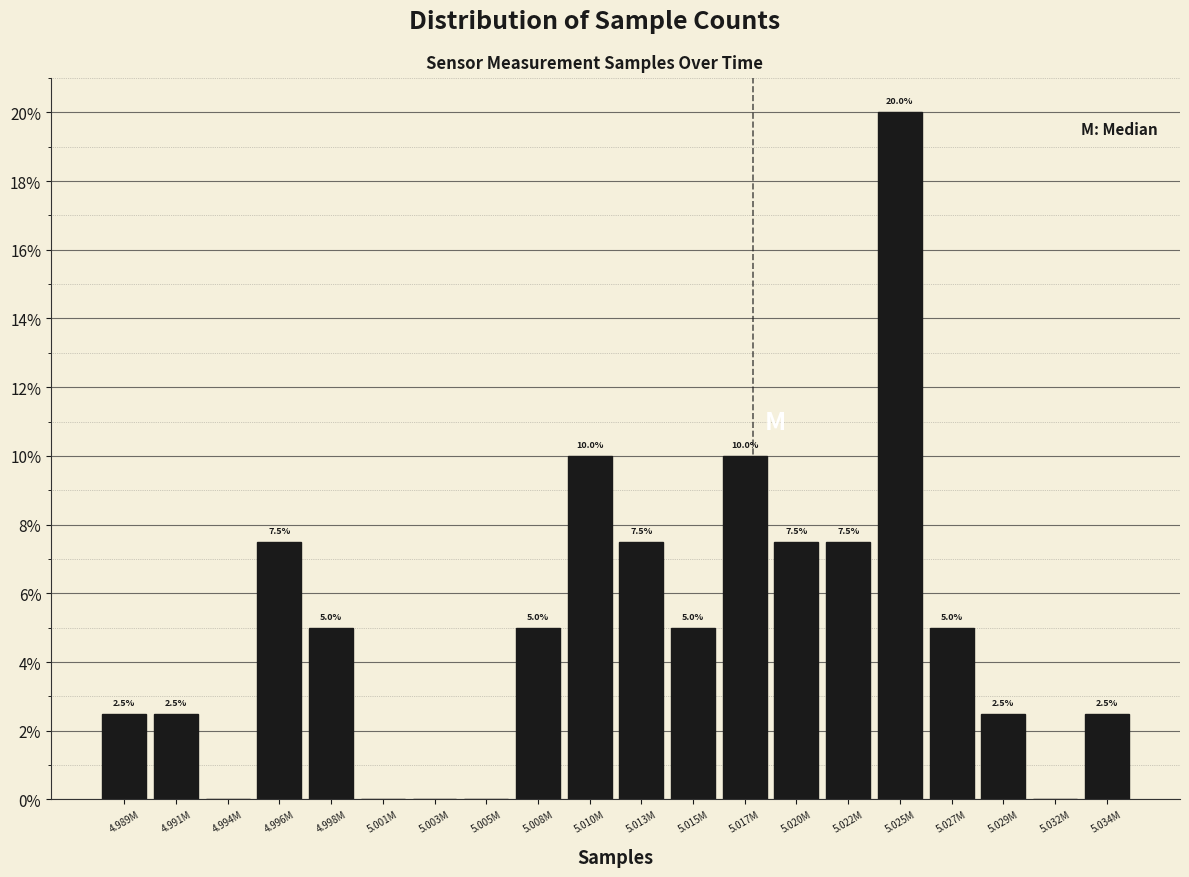

Reading left to right, what are all the values shown in this chart?

4.989M=2.5	4.991M=2.5	4.994M=0.0	4.996M=7.5	4.998M=5.0	5.001M=0.0	5.003M=0.0	5.005M=0.0	5.008M=5.0	5.010M=10.0	5.013M=7.5	5.015M=5.0	5.017M=10.0	5.020M=7.5	5.022M=7.5	5.025M=20.0	5.027M=5.0	5.029M=2.5	5.032M=0.0	5.034M=2.5